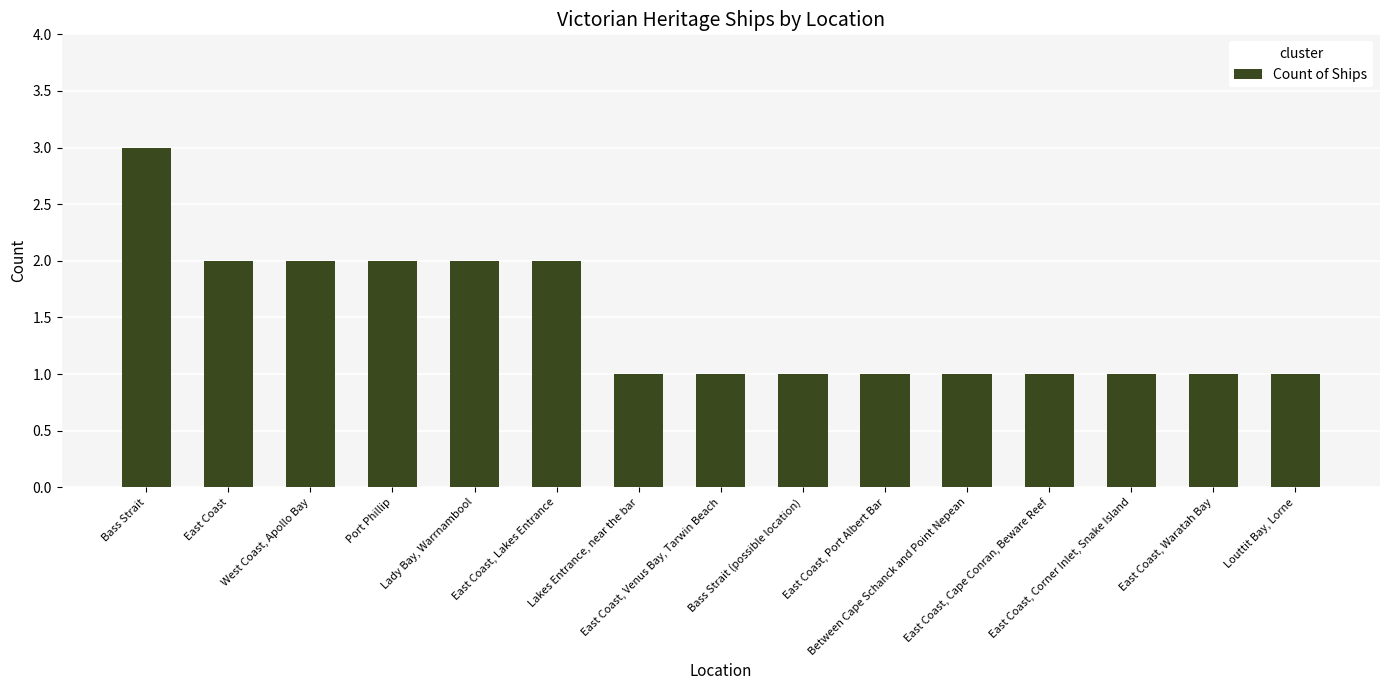

At which category does the chart reach its peak across all series?

Bass Strait